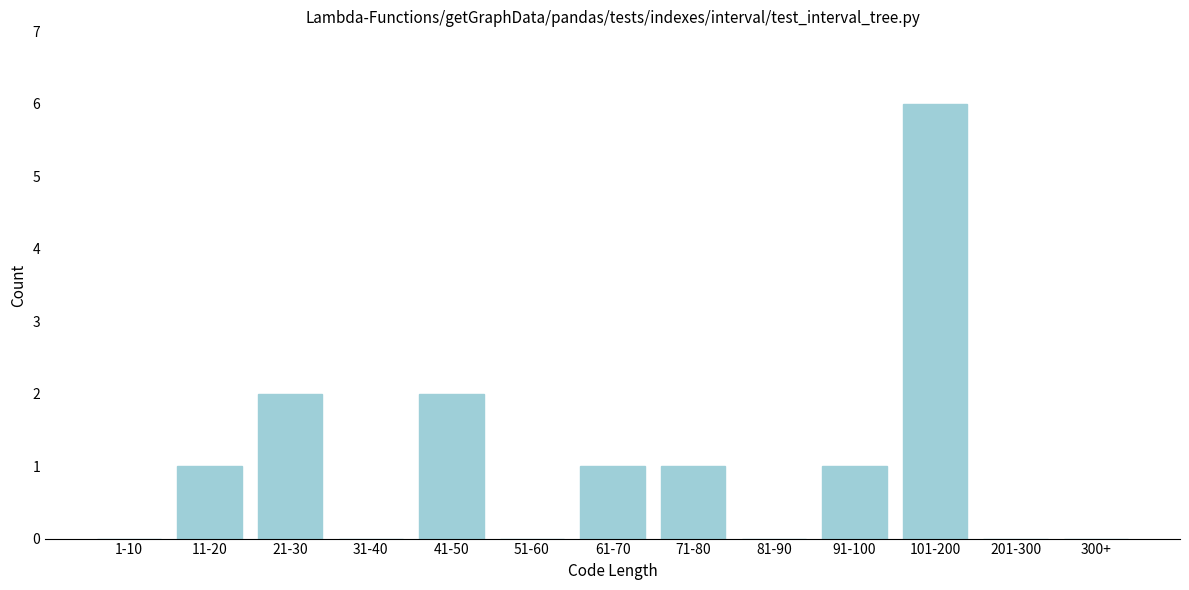

Reading left to right, what are all the values shown in this chart?

1-10=0	11-20=1	21-30=2	31-40=0	41-50=2	51-60=0	61-70=1	71-80=1	81-90=0	91-100=1	101-200=6	201-300=0	300+=0